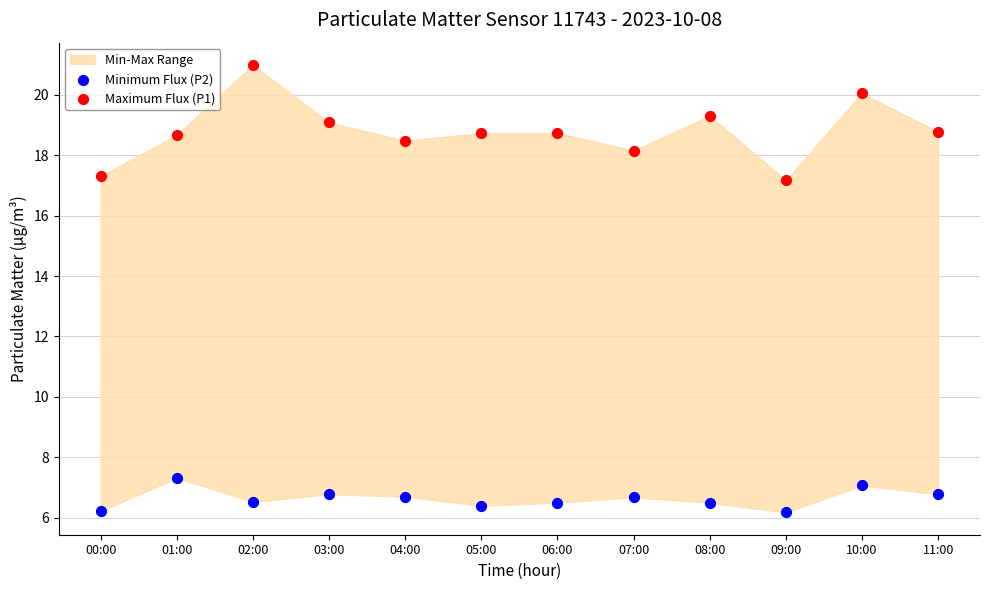

Which series reaches the minimum Y coordinate?

Minimum Flux (P2)